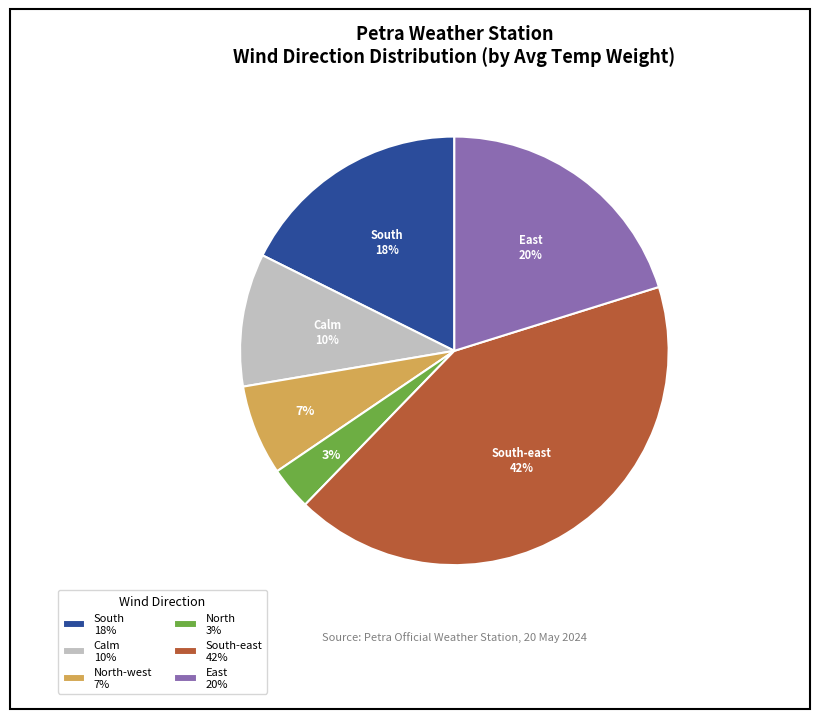

How many slices are in this pie chart?

6